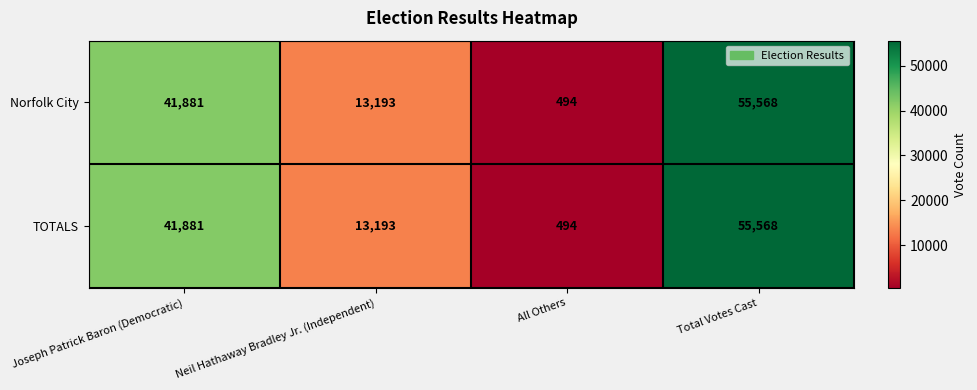

What is the smallest value displayed?

494